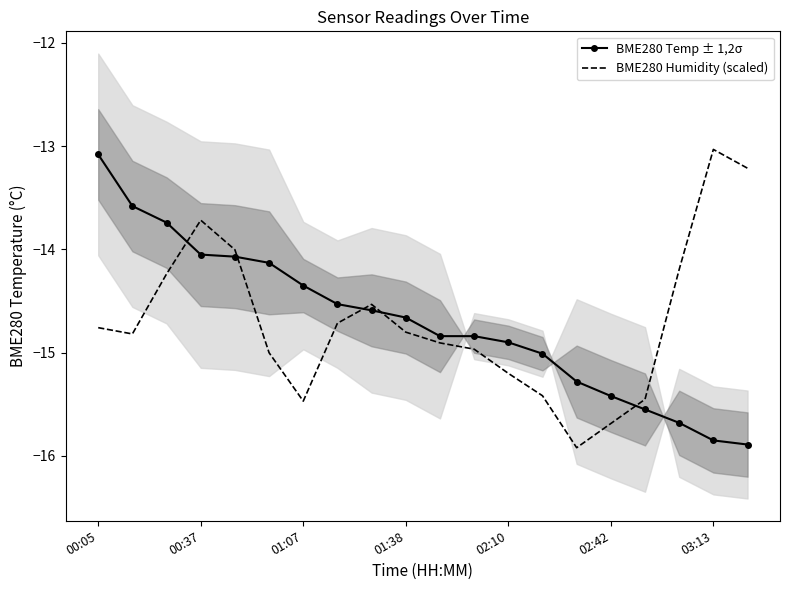

Which series has the largest range (max minus min)?

BME280 Humidity (scaled)